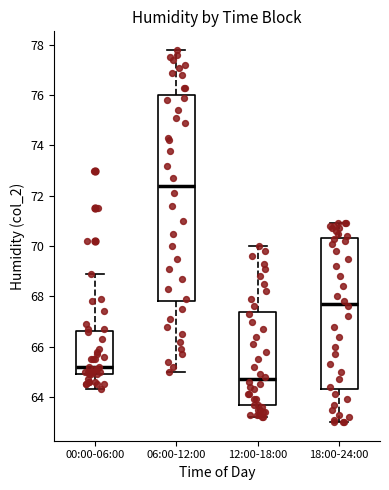

Comparing the boxes themselves (not the whiskers), which one is the tallest?

06:00-12:00